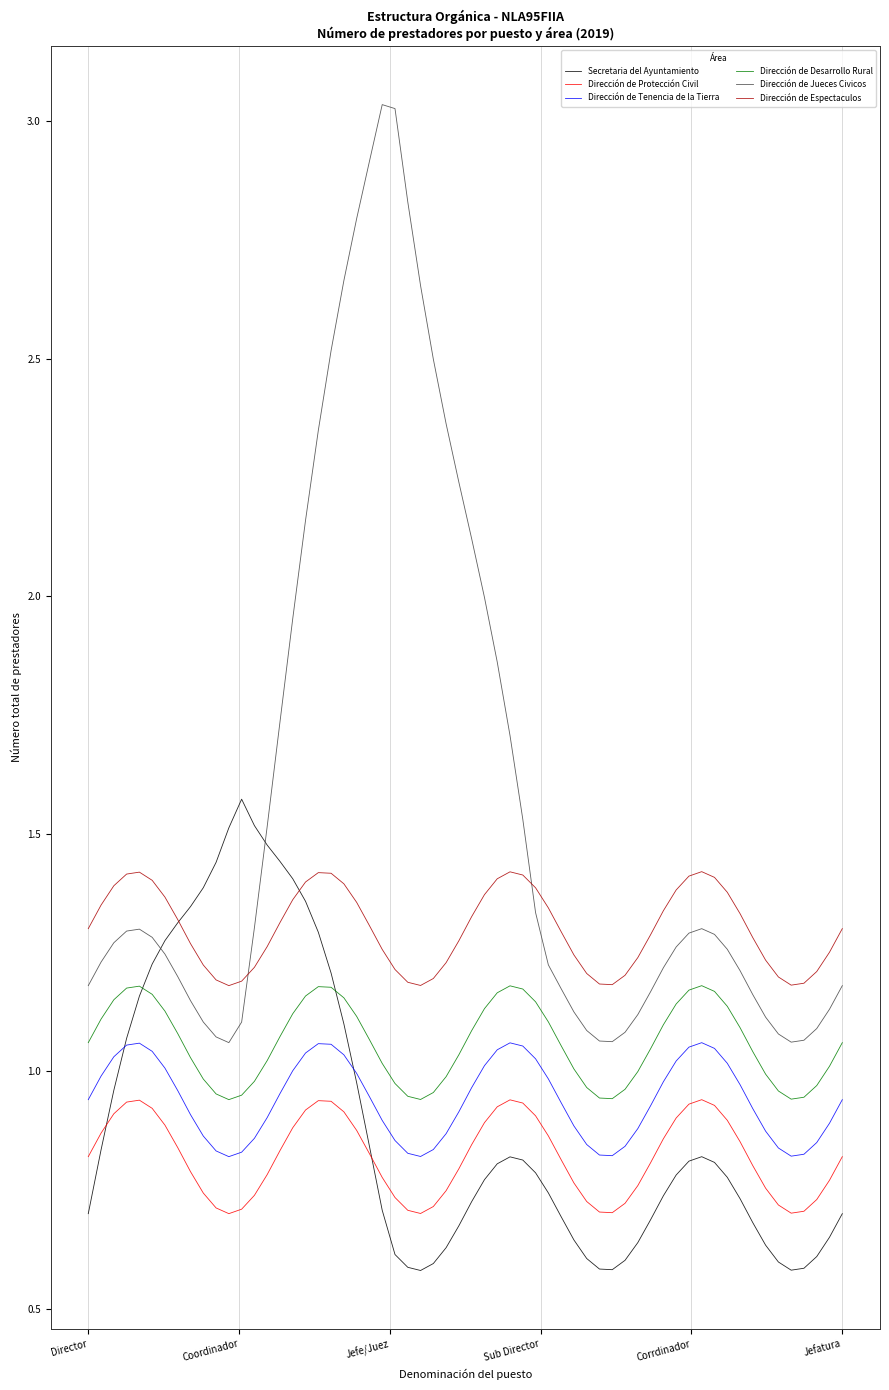

True or false: Dirección de Jueces Civicos and Dirección de Desarrollo Rural cross at least once.

False